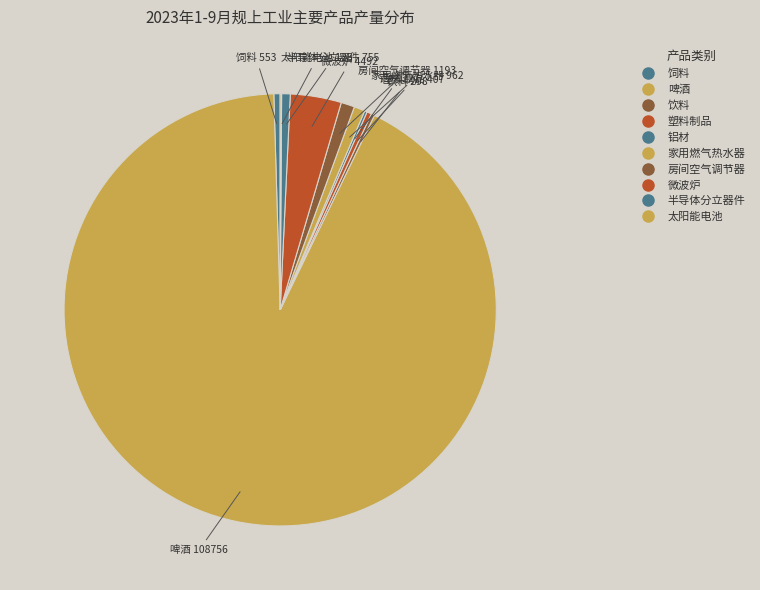

Does 啤酒 represent more than half of the total?

Yes